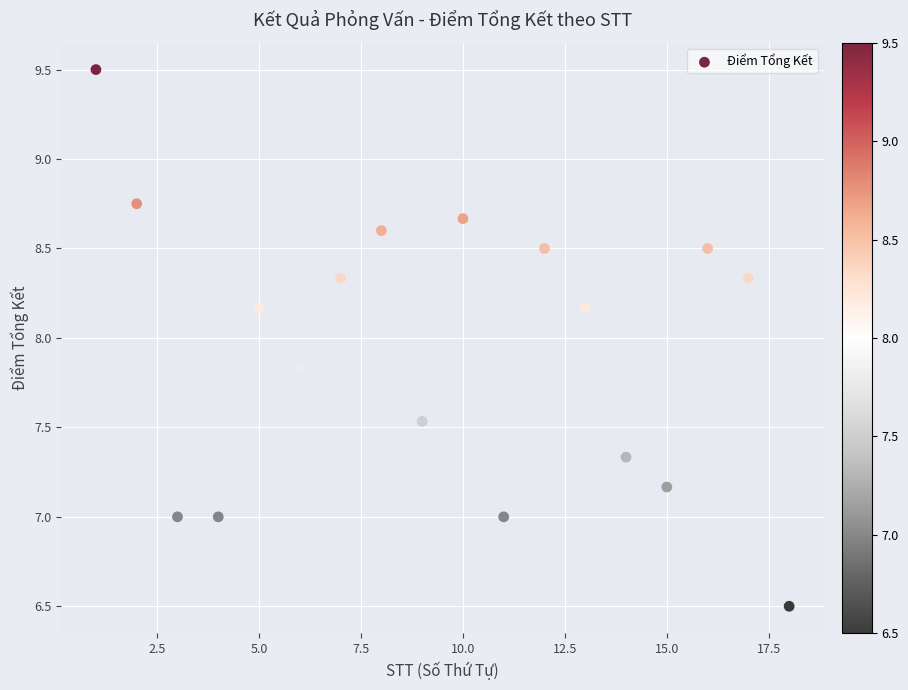

What is the range of X values (max minus min)?

17.0